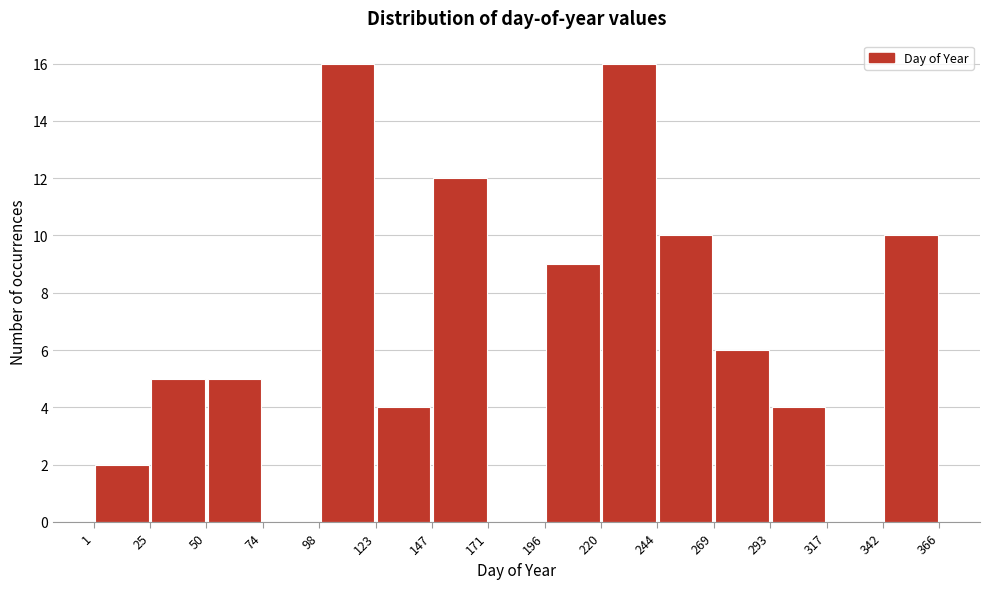

Reading left to right, transcribe this chart: for each bar, give the range it covers on the x-axis and its height. The values are not printed on the chart, so give them approximately, as read against the axis.

1 to 25: 2
25 to 50: 5
50 to 74: 5
74 to 98: 0
98 to 123: 16
123 to 147: 4
147 to 171: 12
171 to 196: 0
196 to 220: 9
220 to 244: 16
244 to 269: 10
269 to 293: 6
293 to 317: 4
317 to 342: 0
342 to 366: 10